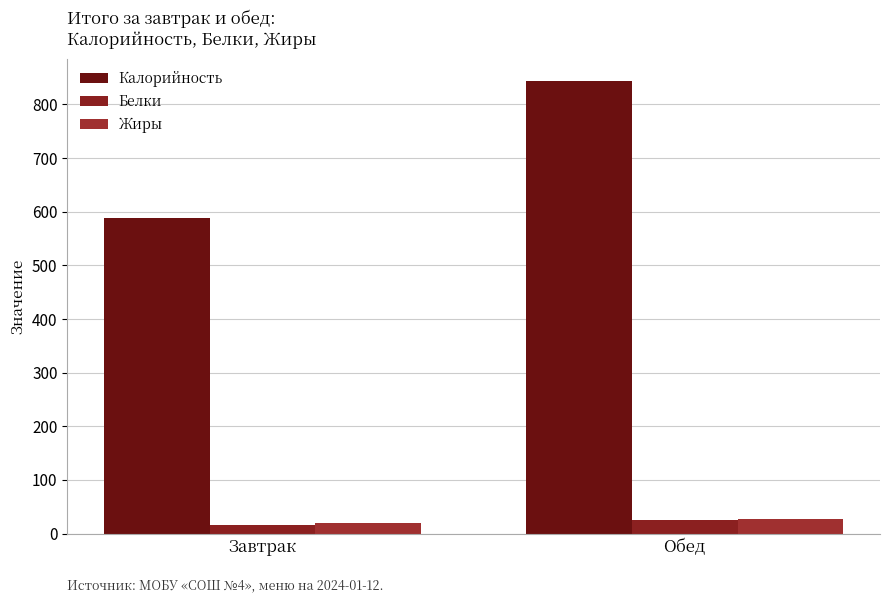

Count the number of categories in the chart.

2